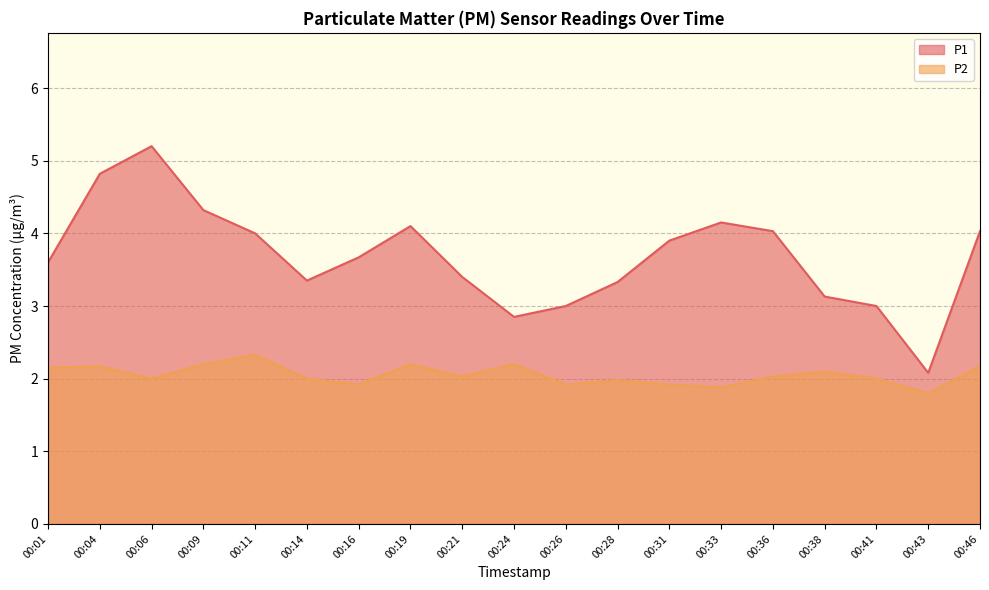

Where does the P2 series first go above 2?

00:01